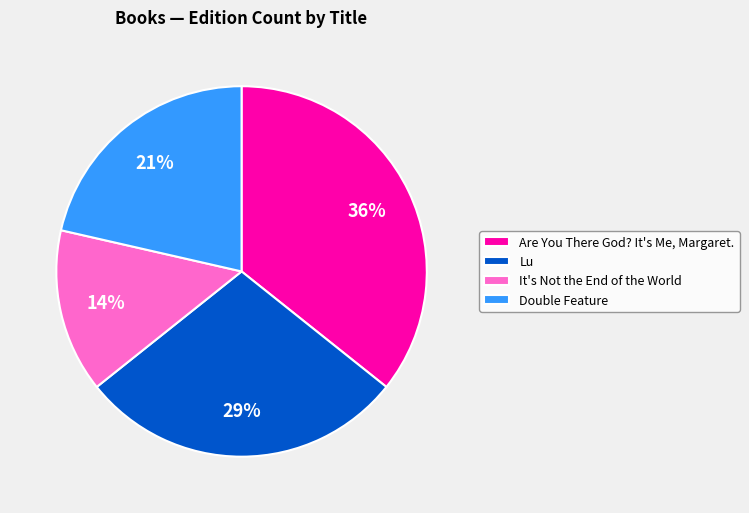

Is the sum of Are You There God? It's Me, Margaret. and Double Feature greater than half?

Yes